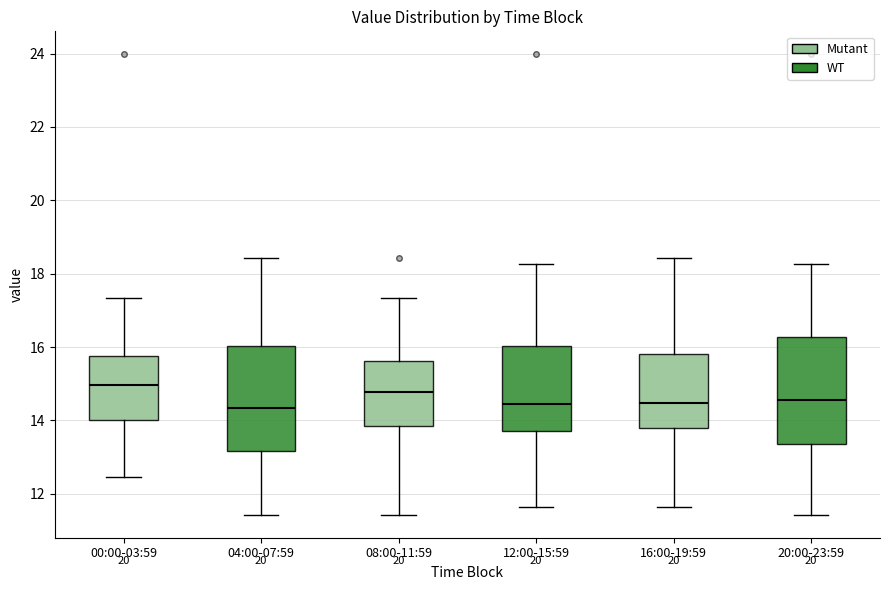

Where is the lower edge of the box for 12:00-15:59 on the y-axis? The values are not printed on the chart, so give them approximately, as read against the axis.

13.8